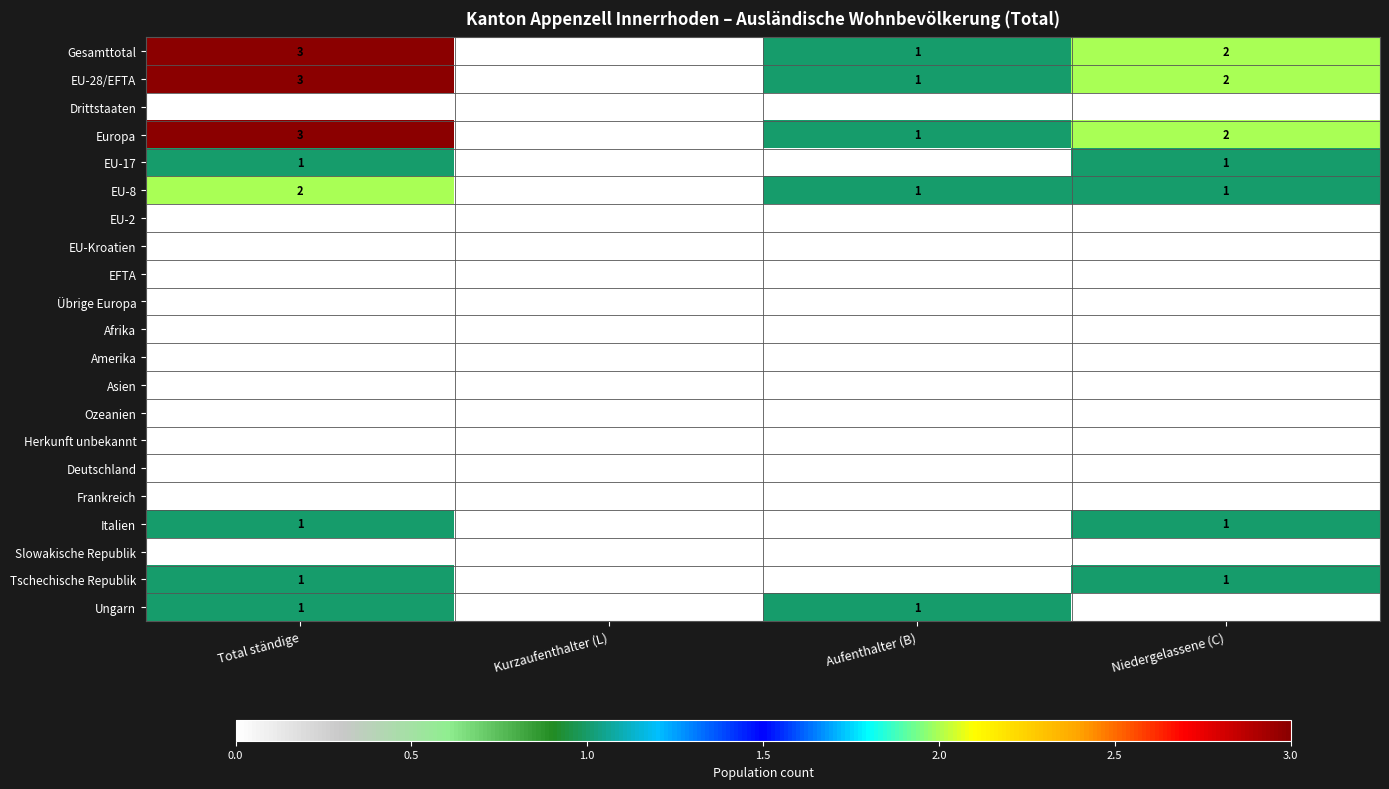

What is the difference between the highest and lowest values at Total ständige?

3